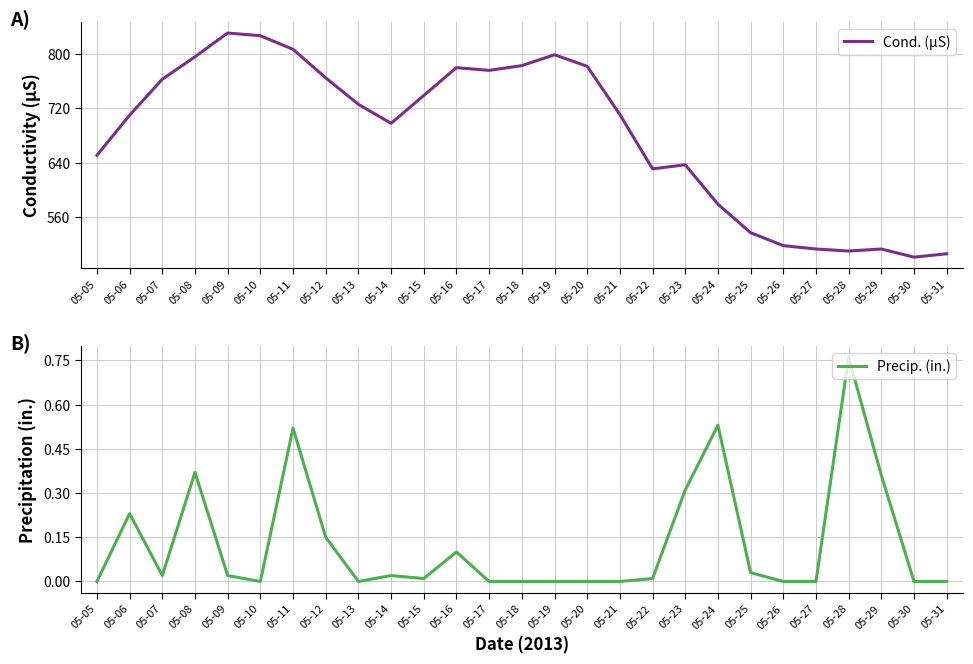

What is the value of the Cond. (µS) point at the 5th from the left?

831.0